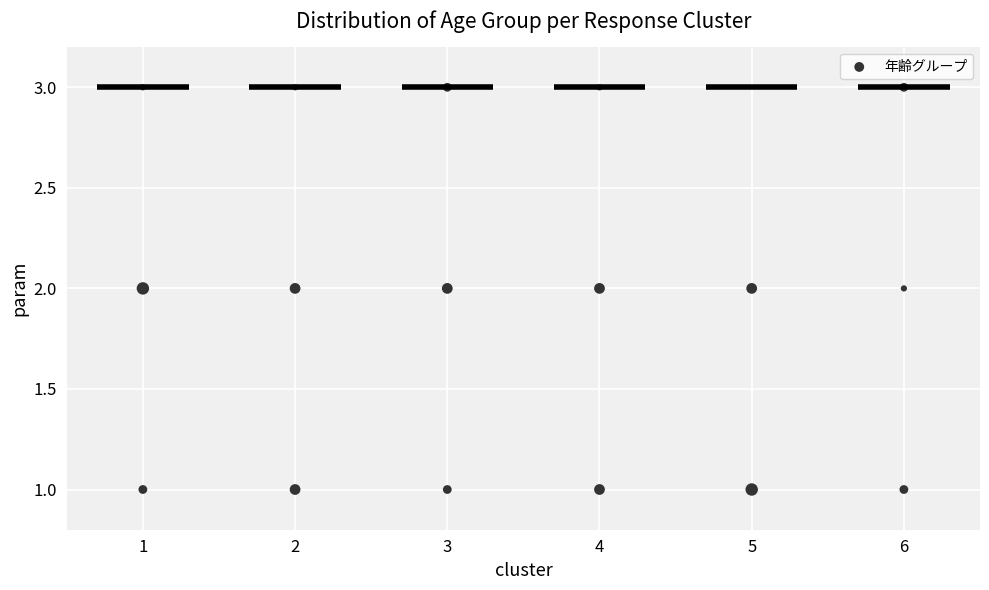

What is the range of X values (max minus min)?

5